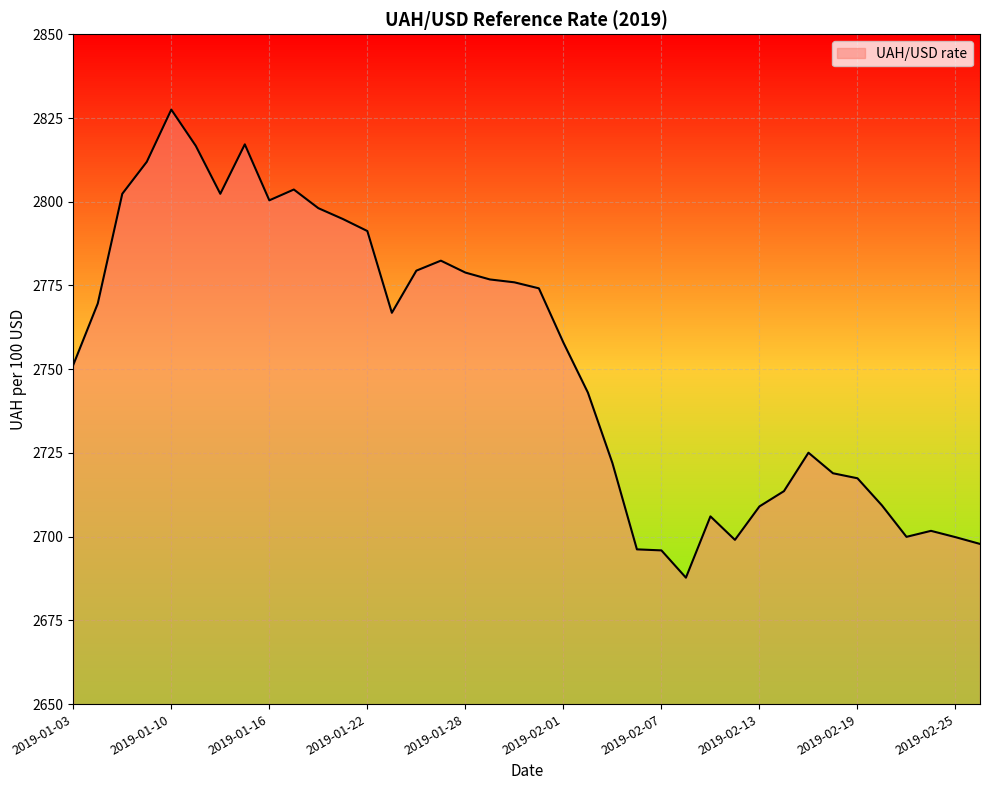

What is the difference between the maximum and minimum values?

139.8